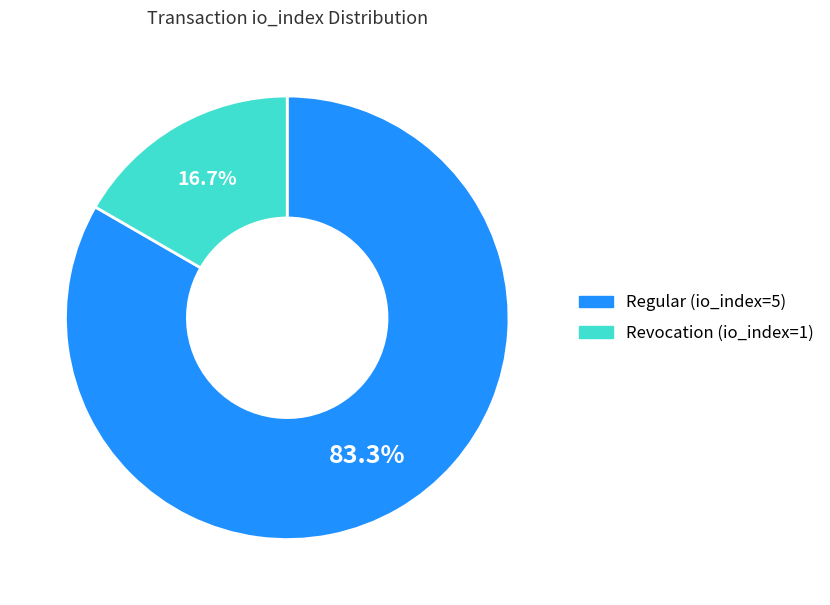

What is the largest slice in the pie chart?

Regular (io_index=5)